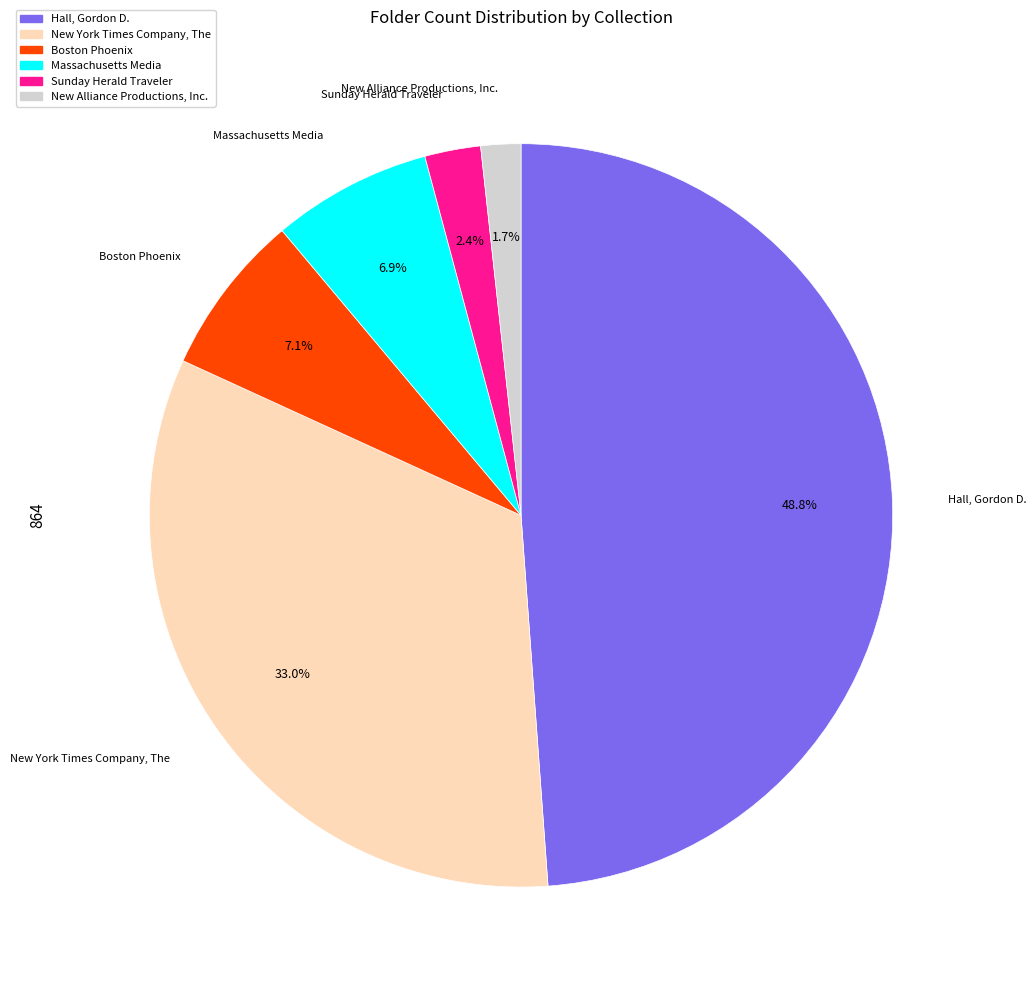

What percentage is the New York Times Company, The slice, to the nearest percent?

33%